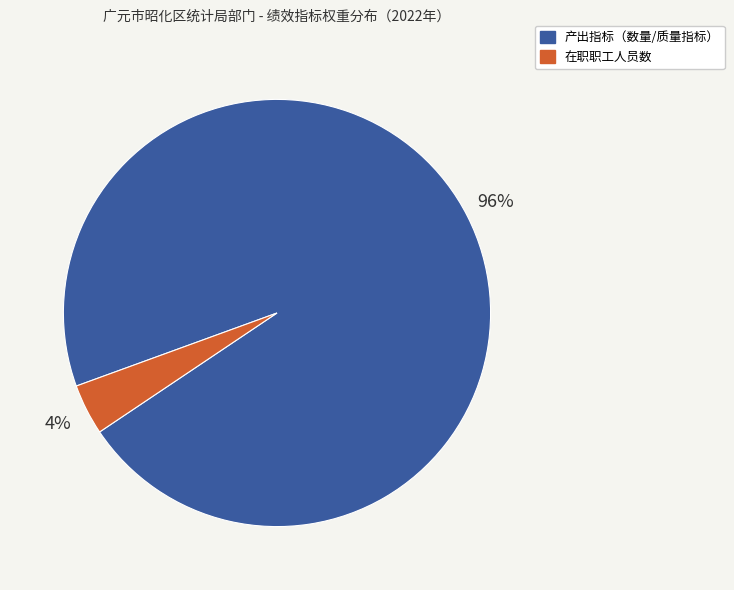

Is there a majority slice in this chart?

Yes